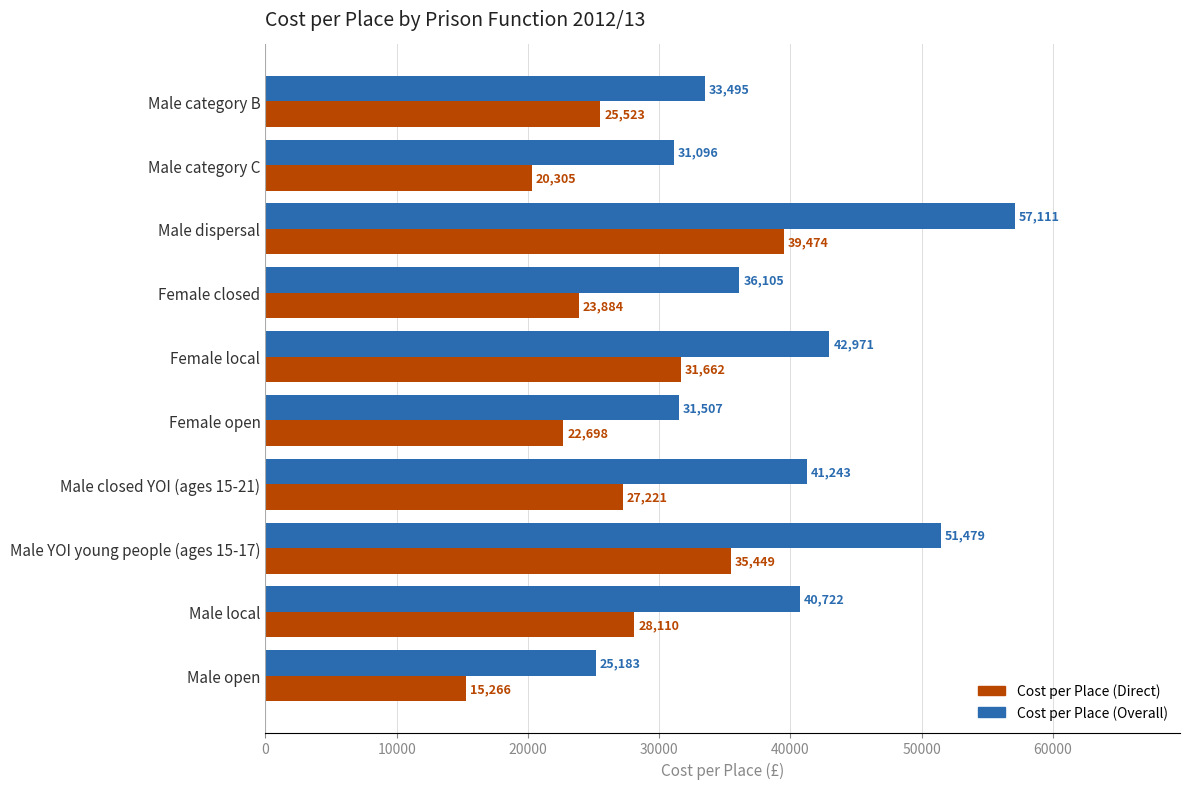

Which category has the lowest value across all series?

Male open